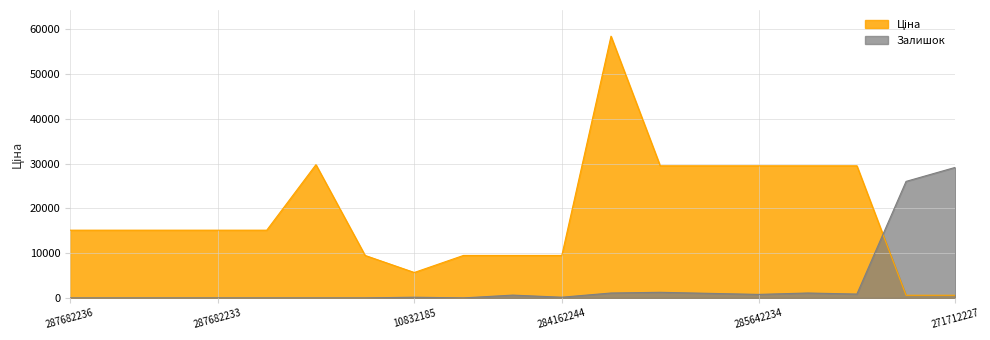

True or false: Залишок has a value of 0.0 at 287682233.

True